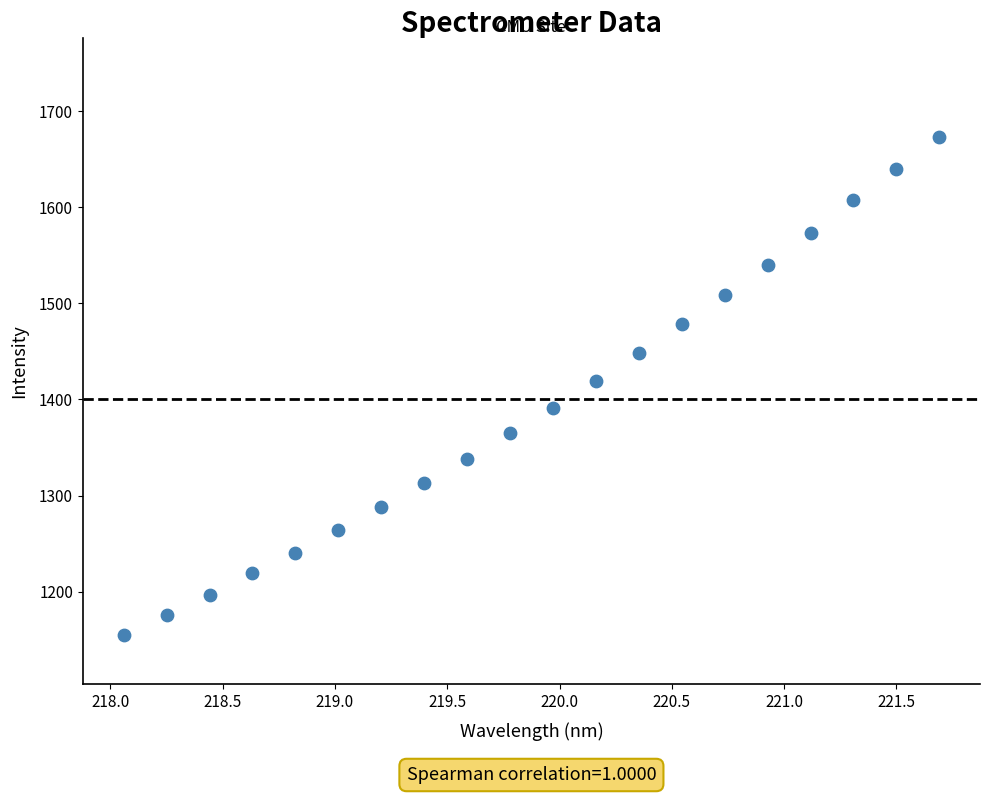

What is the range of Y values (max minus min)?

517.5